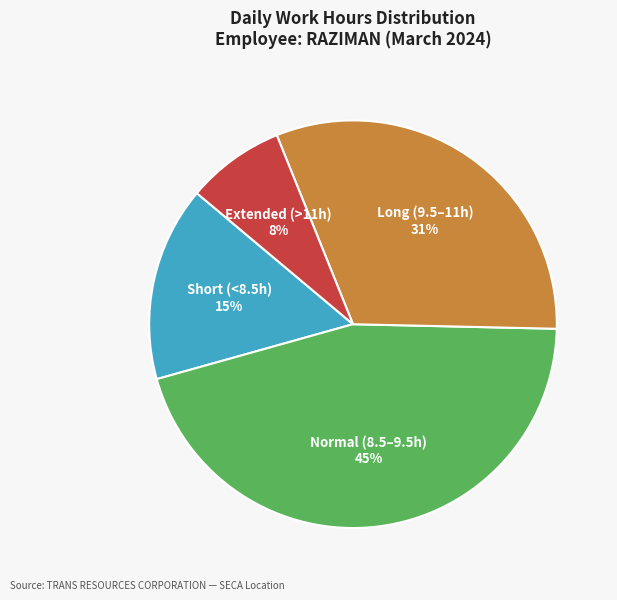

To the nearest percent, what is the difference between the Long (9.5–11h) and Normal (8.5–9.5h) slice percentages?

14%